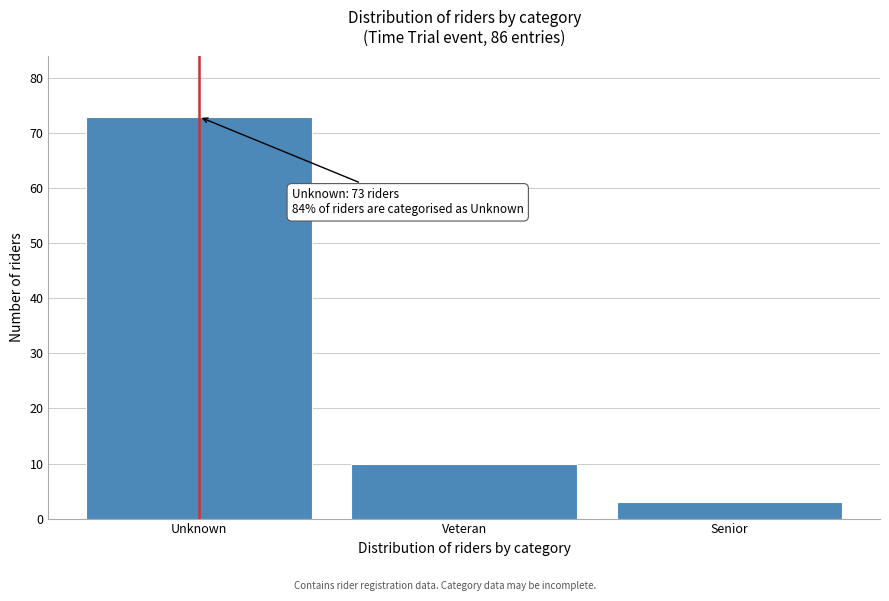

Reading right to left, transcribe all the data shown in this chart.

Senior=3	Veteran=10	Unknown=73